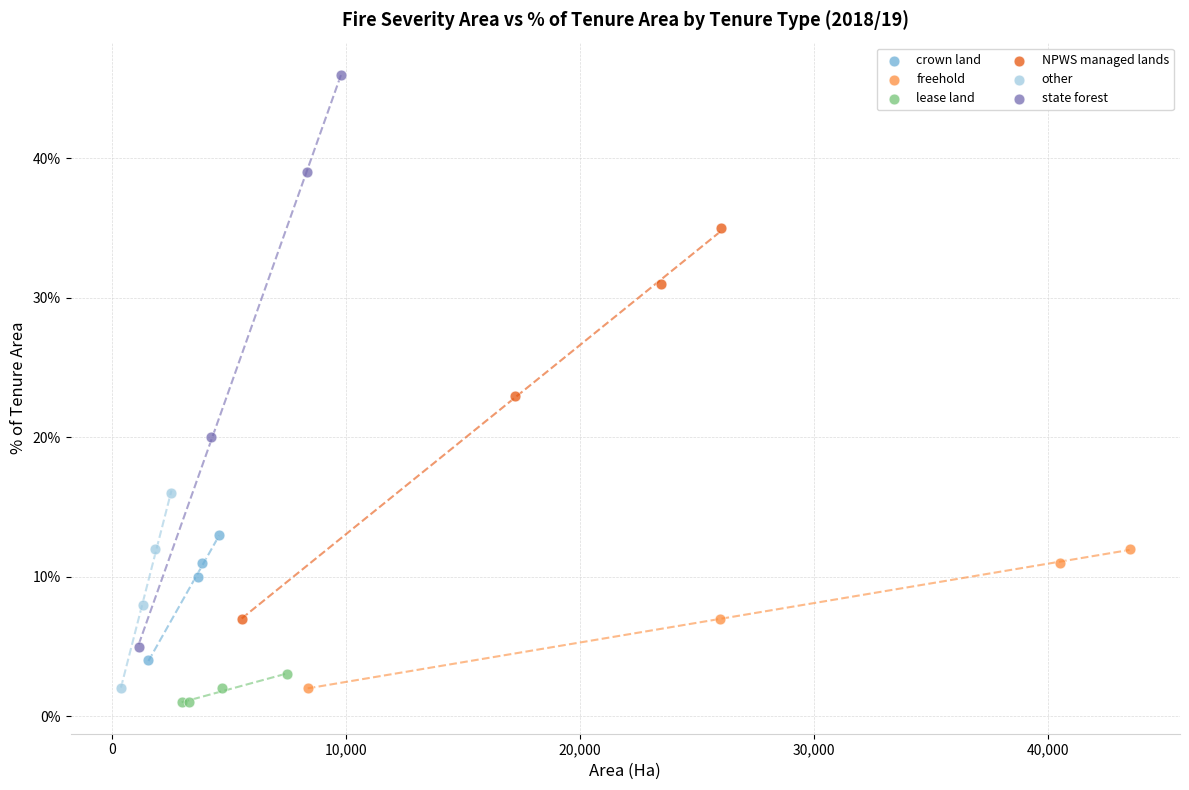

What are all the series names shown in the legend?

crown land, freehold, lease land, NPWS managed lands, other, state forest